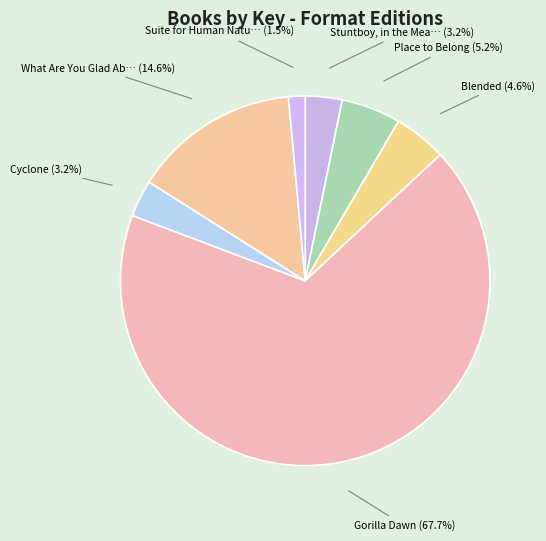

Which slice is the smallest?

Suite for Human Nature